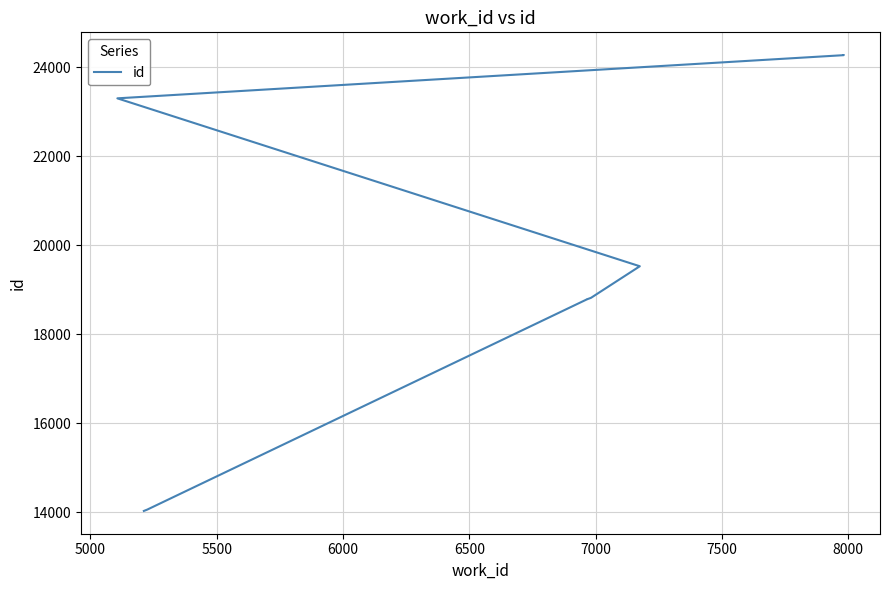

How many data points are above 18816?

4